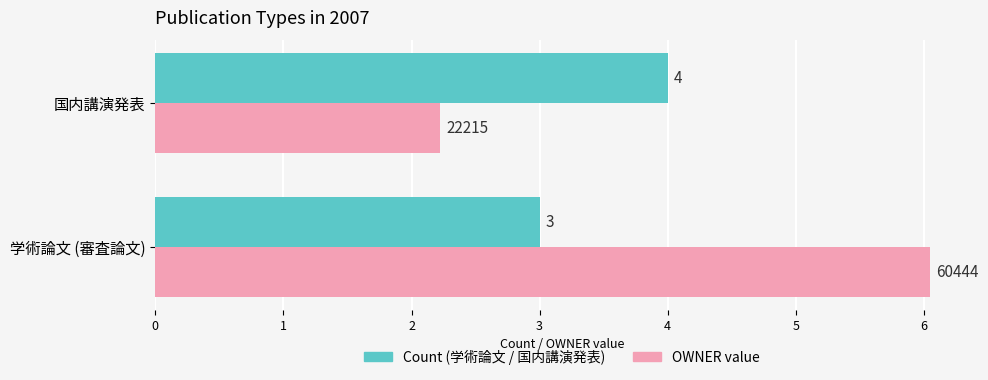

Which label corresponds to the largest value in the chart?

学術論文 (審査論文)